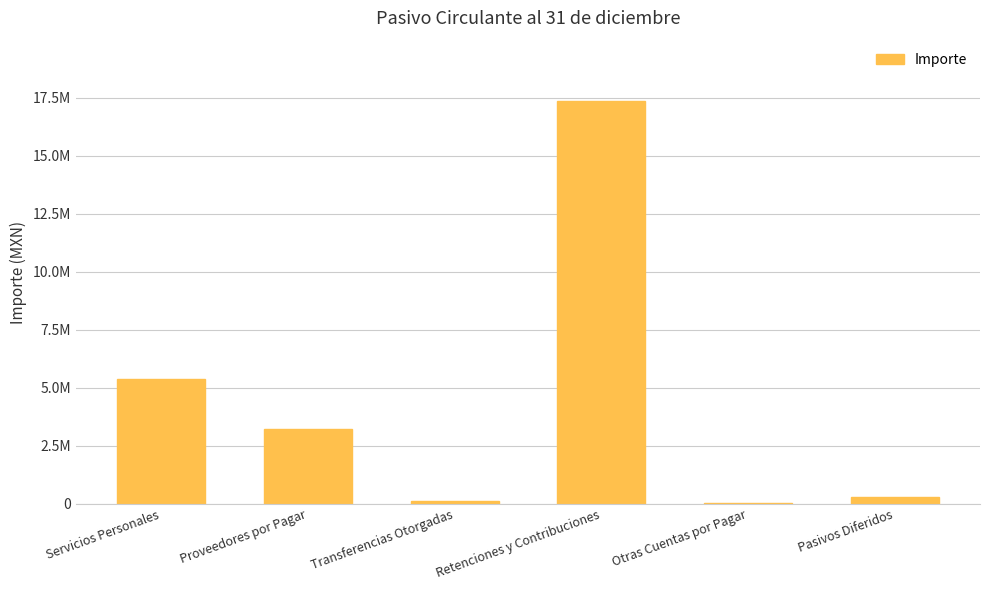

Reading left to right, what are all the values shown in this chart?

Servicios Personales=5375918.8	Proveedores por Pagar=3224658.6	Transferencias Otorgadas=134183.7	Retenciones y Contribuciones=17350551.6	Otras Cuentas por Pagar=42060.0	Pasivos Diferidos=282111.8